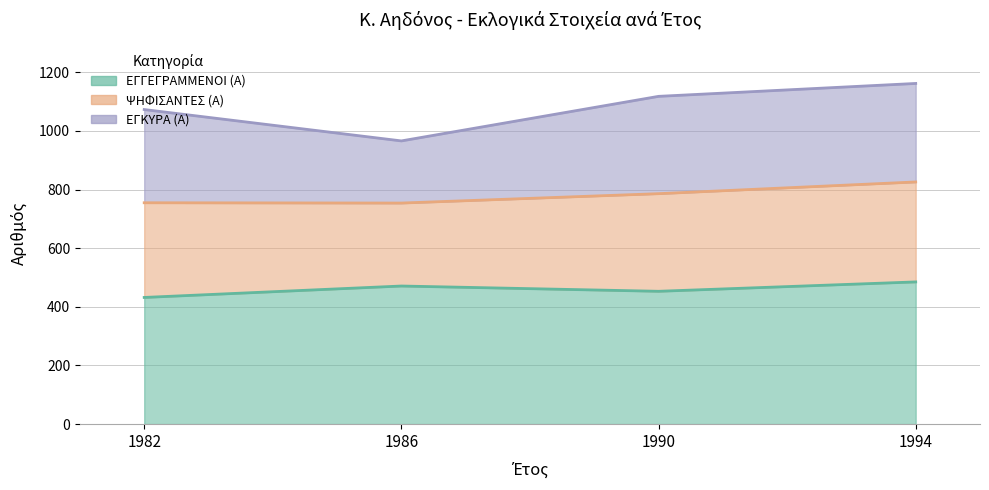

True or false: ΨΗΦΙΣΑΝΤΕΣ (Α) and ΕΓΓΕΓΡΑΜΜΕΝΟΙ (Α) cross at least once.

False